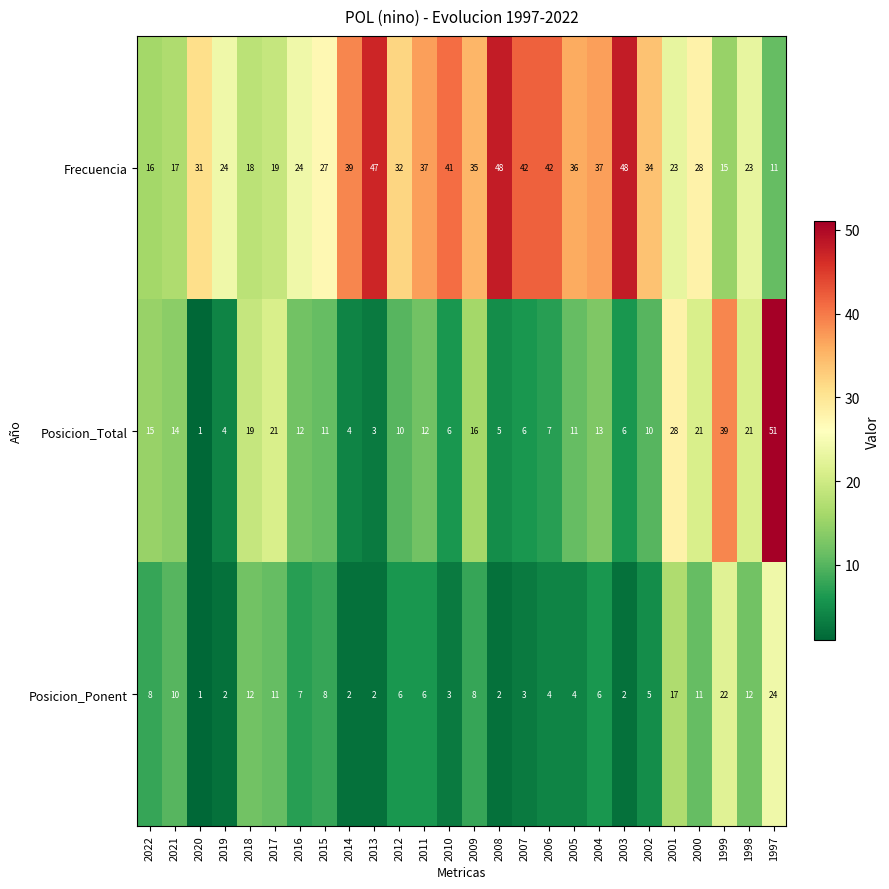

Which series has the largest total across all categories?

Frecuencia